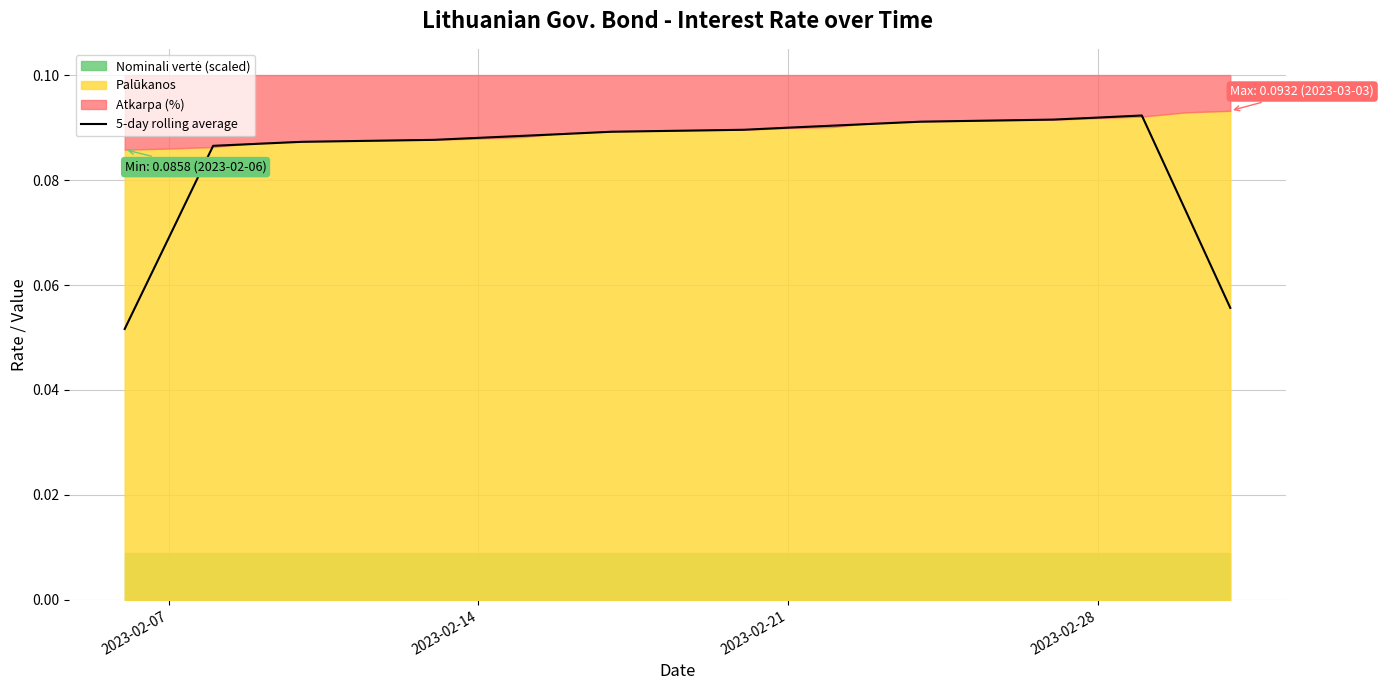

Count the values in the range 0 to 1.

20